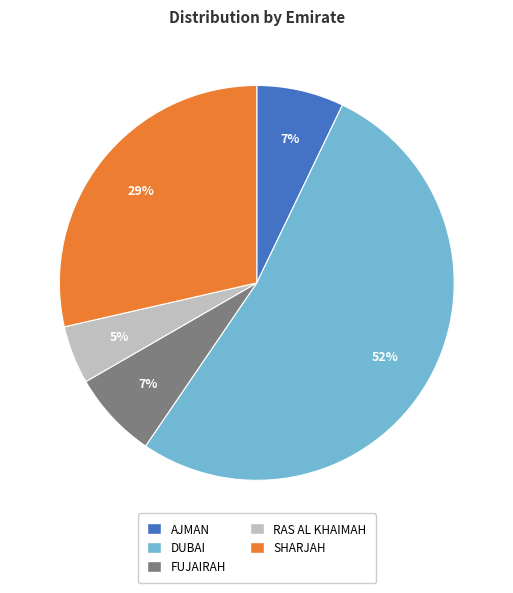

Does any single category account for the majority?

Yes